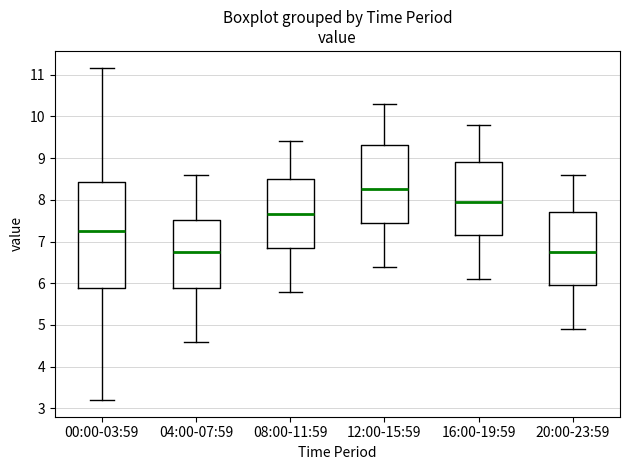

Comparing the boxes themselves (not the whiskers), which one is the tallest?

00:00-03:59